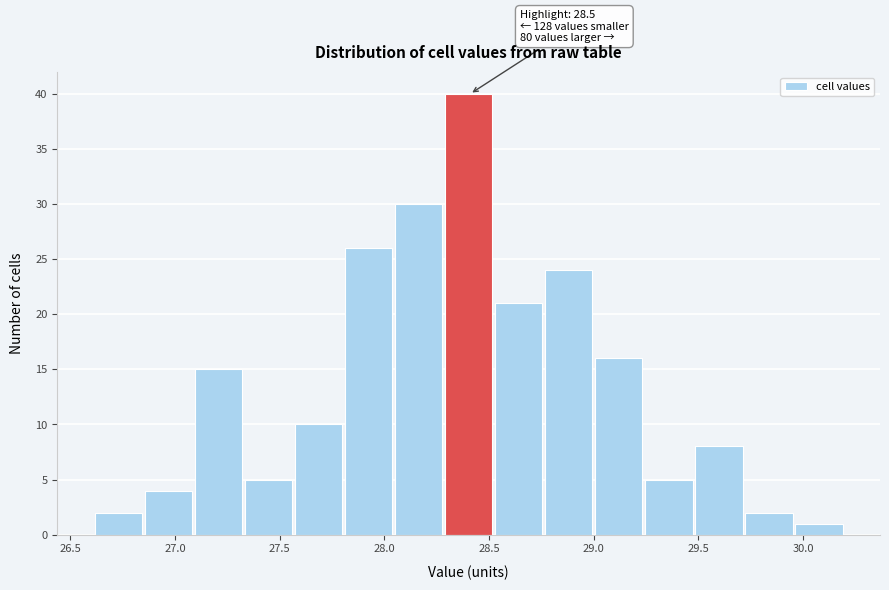

Over which range of the x-axis is the bar tallest?

28.30 to 28.55